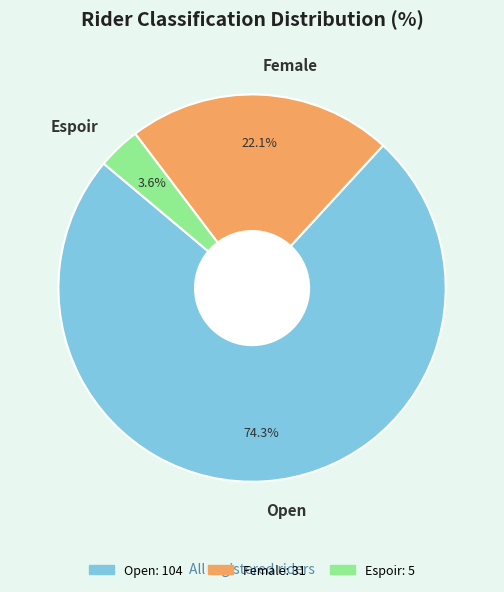

To the nearest percent, what is the combined percentage of Open and Espoir?

78%